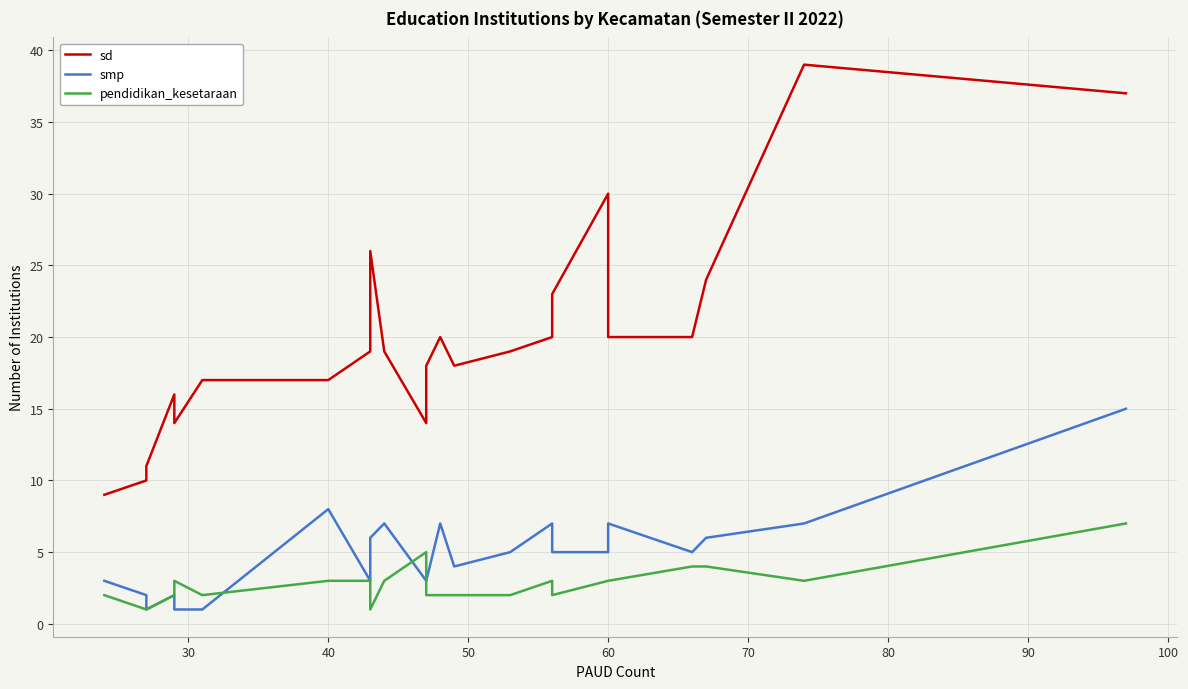

What is the difference between the second highest and minimum values in the sd series?

28